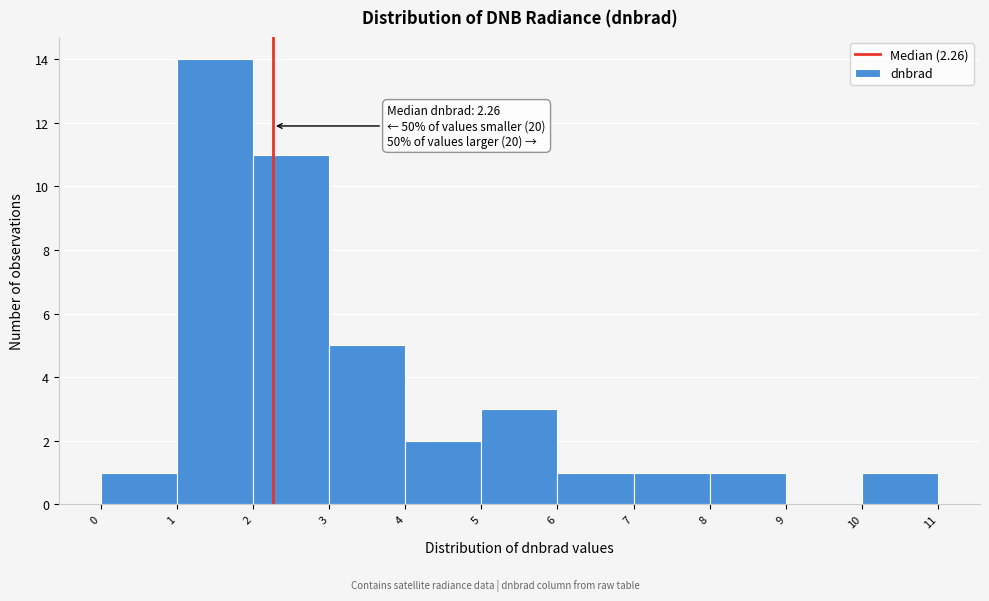

Over which range of the x-axis is the bar tallest?

1 to 2